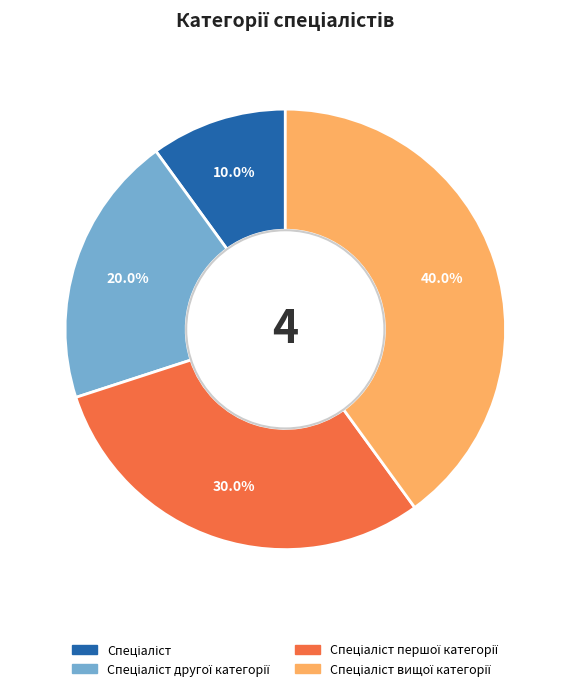

Is there a majority slice in this chart?

No